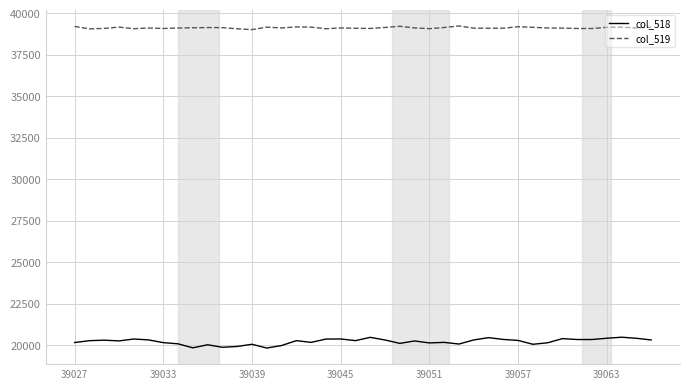

Rank the series by their maximum value, from highest to lowest.

col_519, col_518